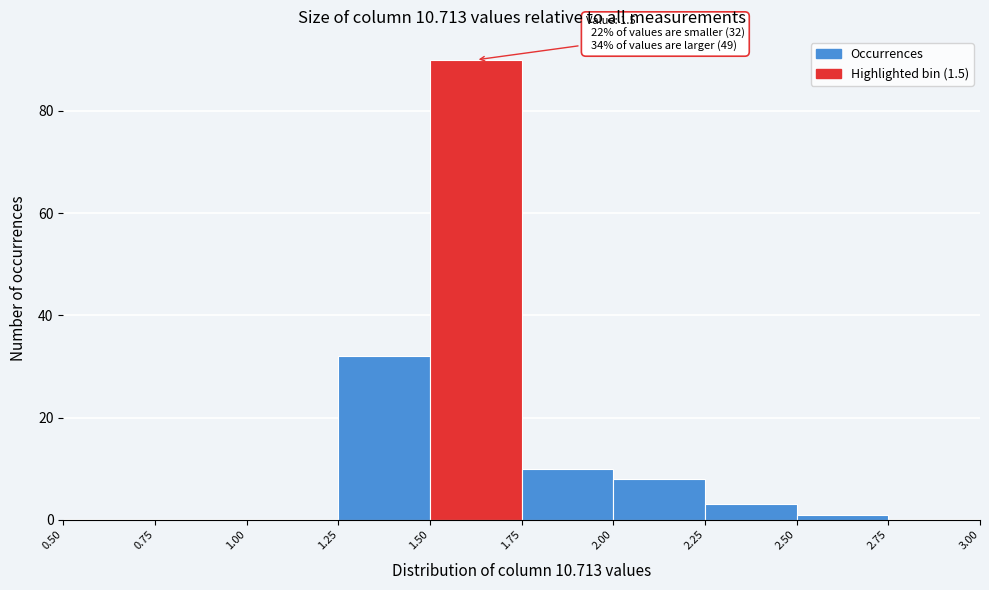

Which range on the x-axis has the tallest bar?

1.50 to 1.75